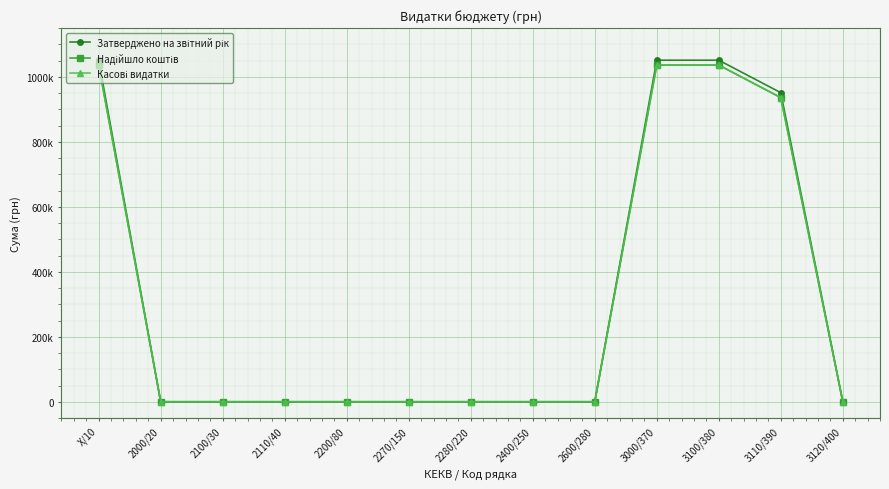

At which category does the chart reach its peak across all series?

X/10